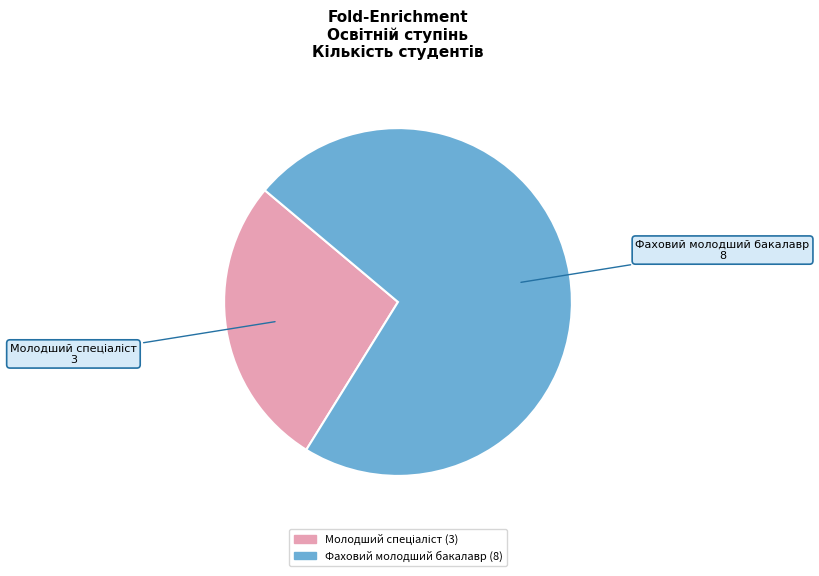

Which category has the biggest portion of the pie?

Фаховий молодший бакалавр